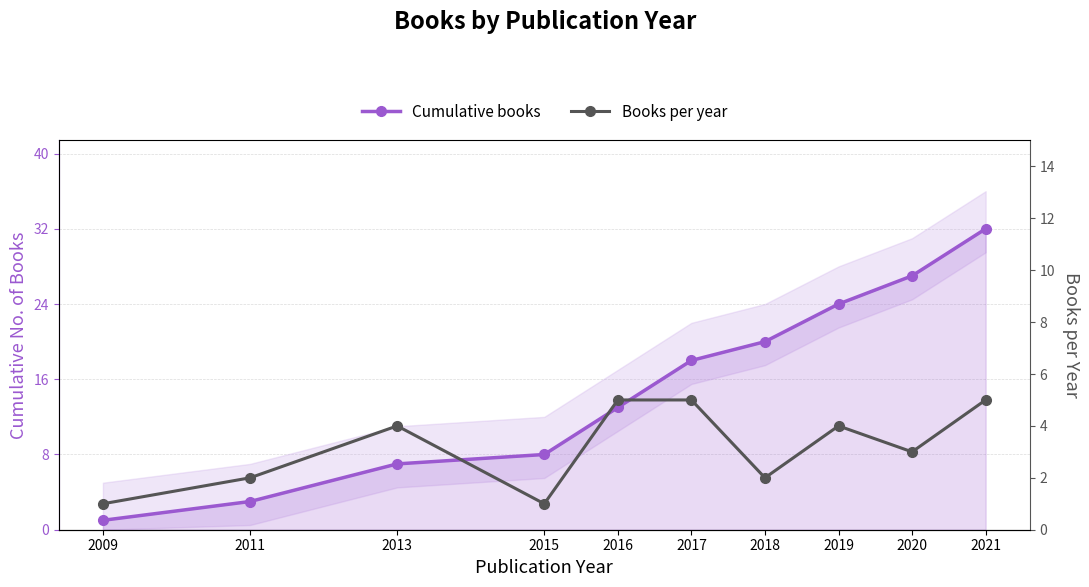

True or false: Cumulative books and Books per year cross at least once.

False